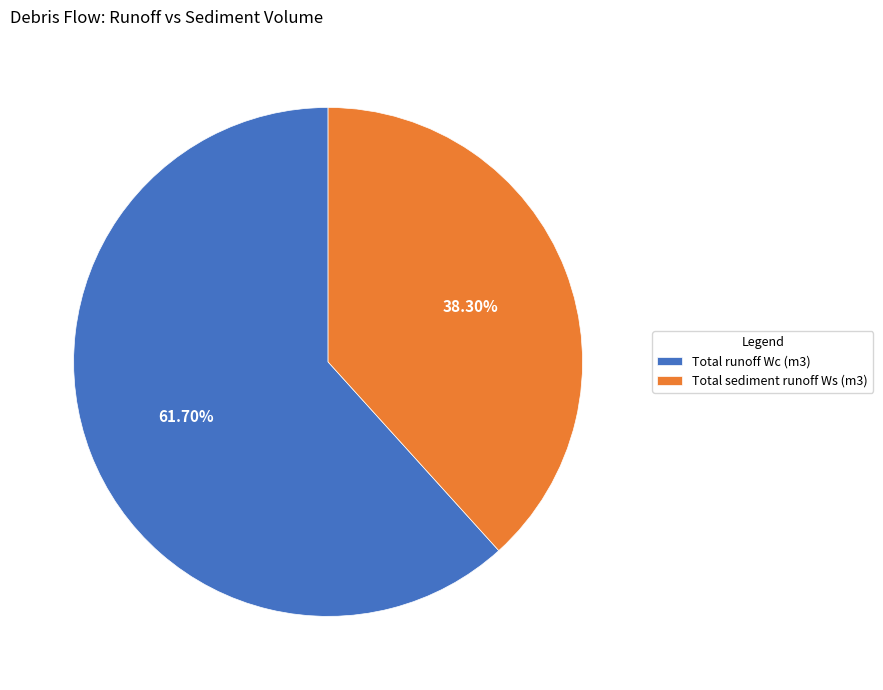

How many segments does this pie chart have?

2